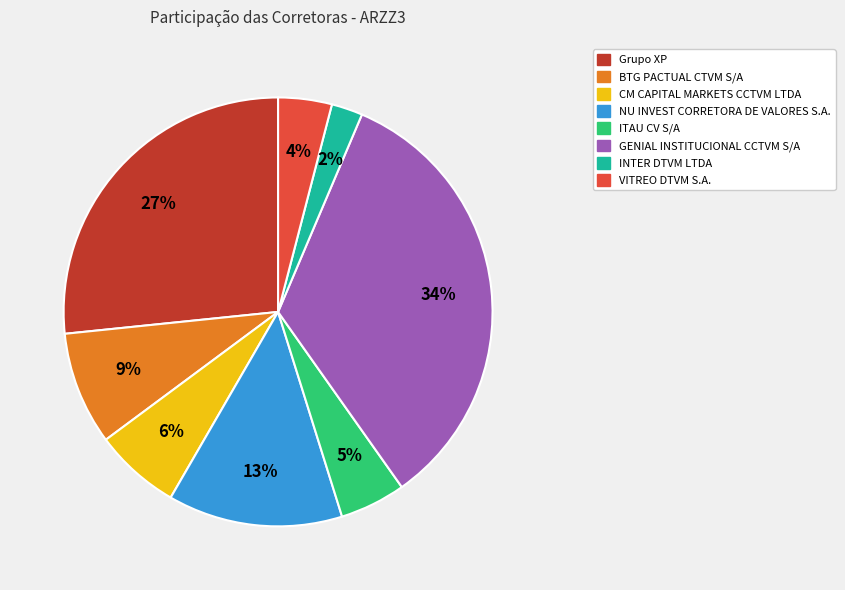

True or false: NU INVEST CORRETORA DE VALORES S.A. accounts for 4% of the total.

False